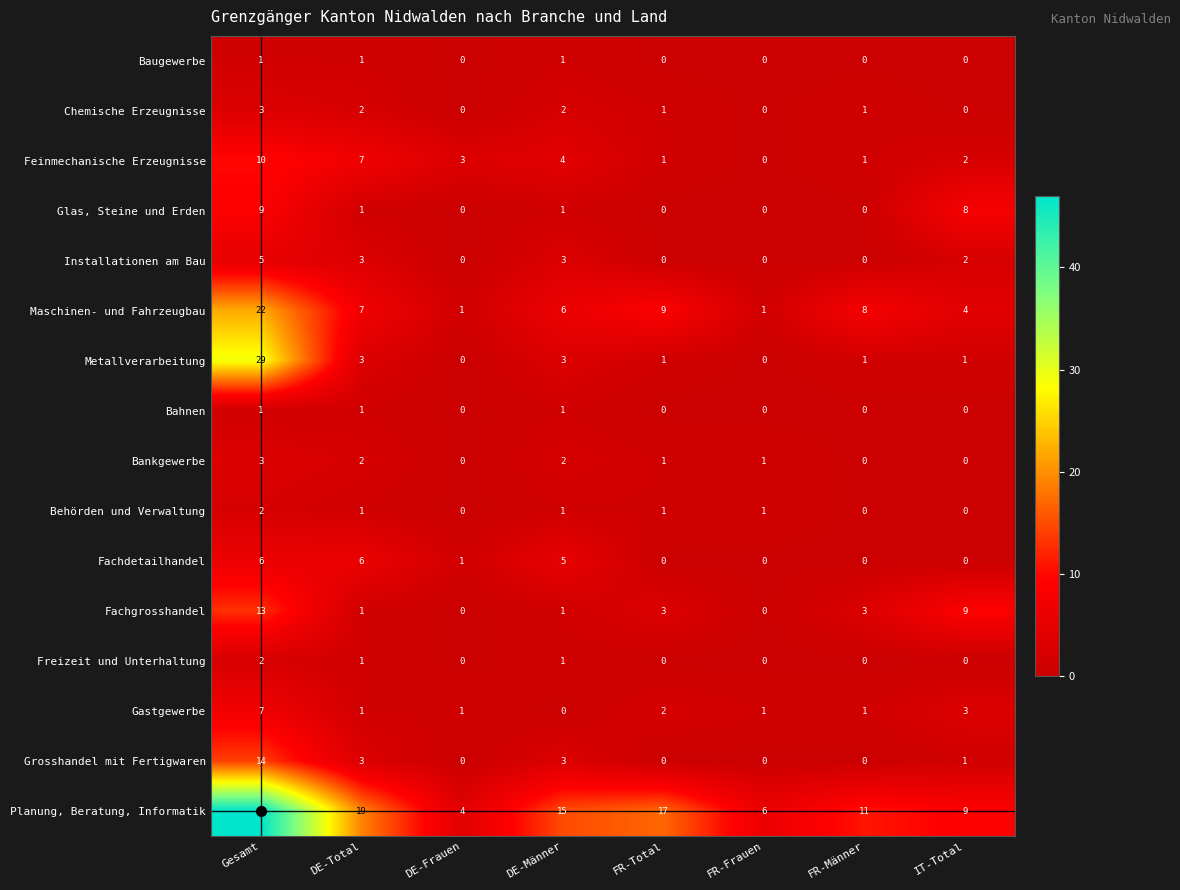

How many Gastgewerbe values are between 1 and 3?

6